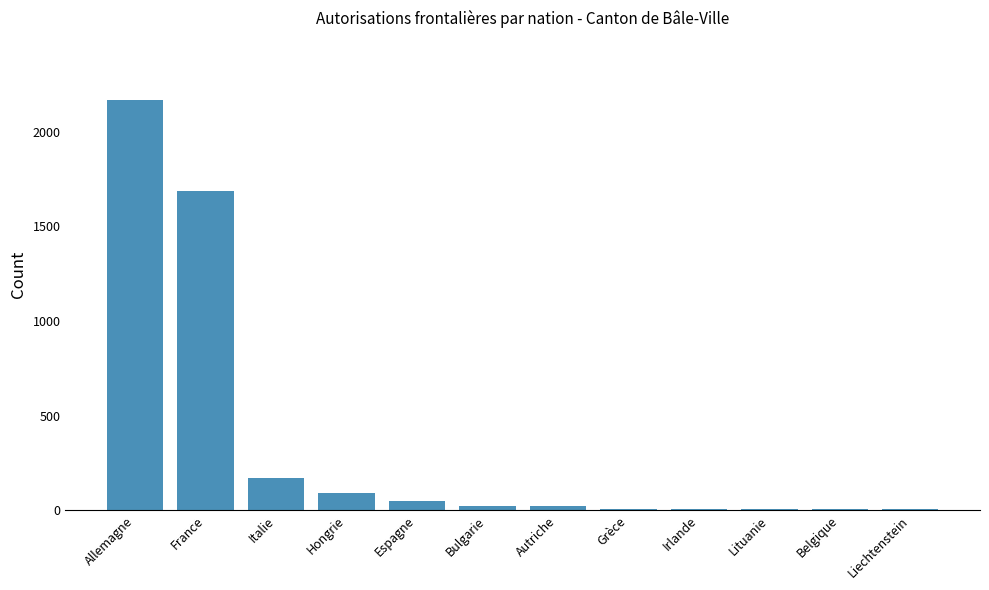

At which category does the chart reach its peak across all series?

Allemagne